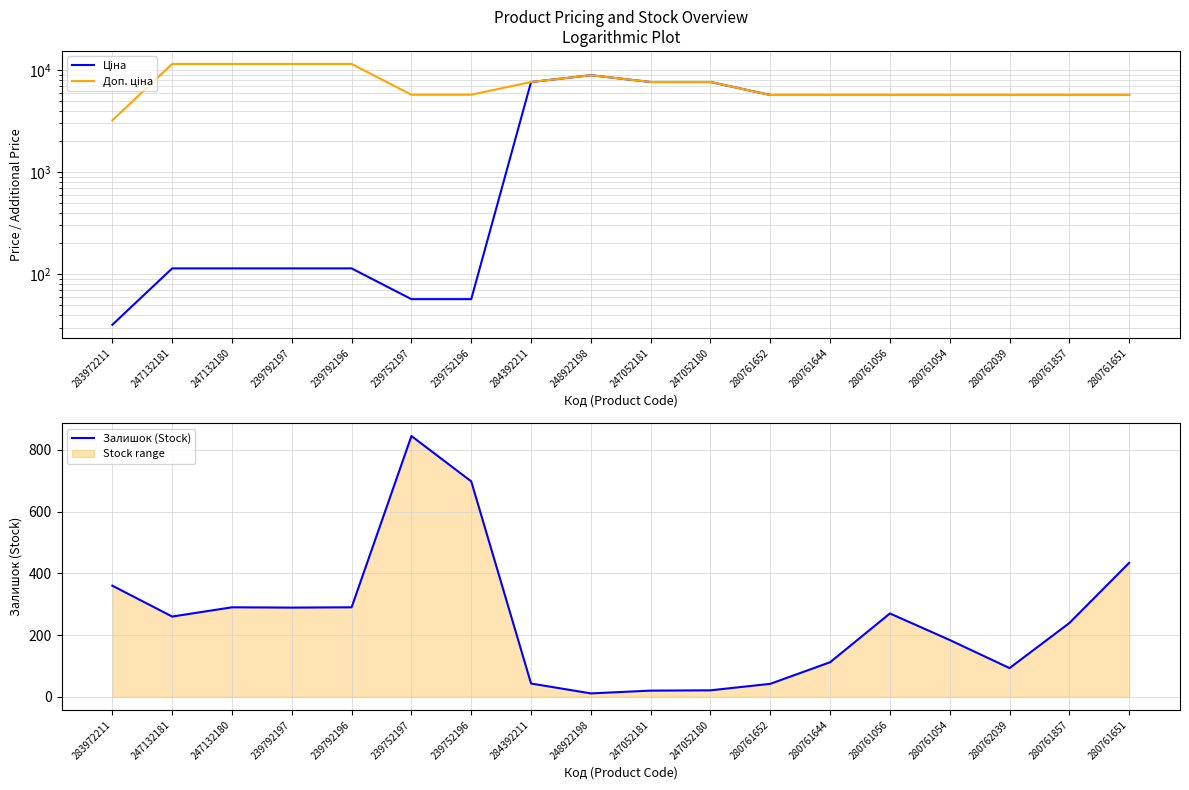

List the labels in order of Доп. ціна value, smallest first.

283972211, 280761652, 280761644, 280761056, 280761054, 280762039, 280761857, 280761651, 239752197, 239752196, 284392211, 247052181, 247052180, 248922198, 247132181, 247132180, 239792197, 239792196